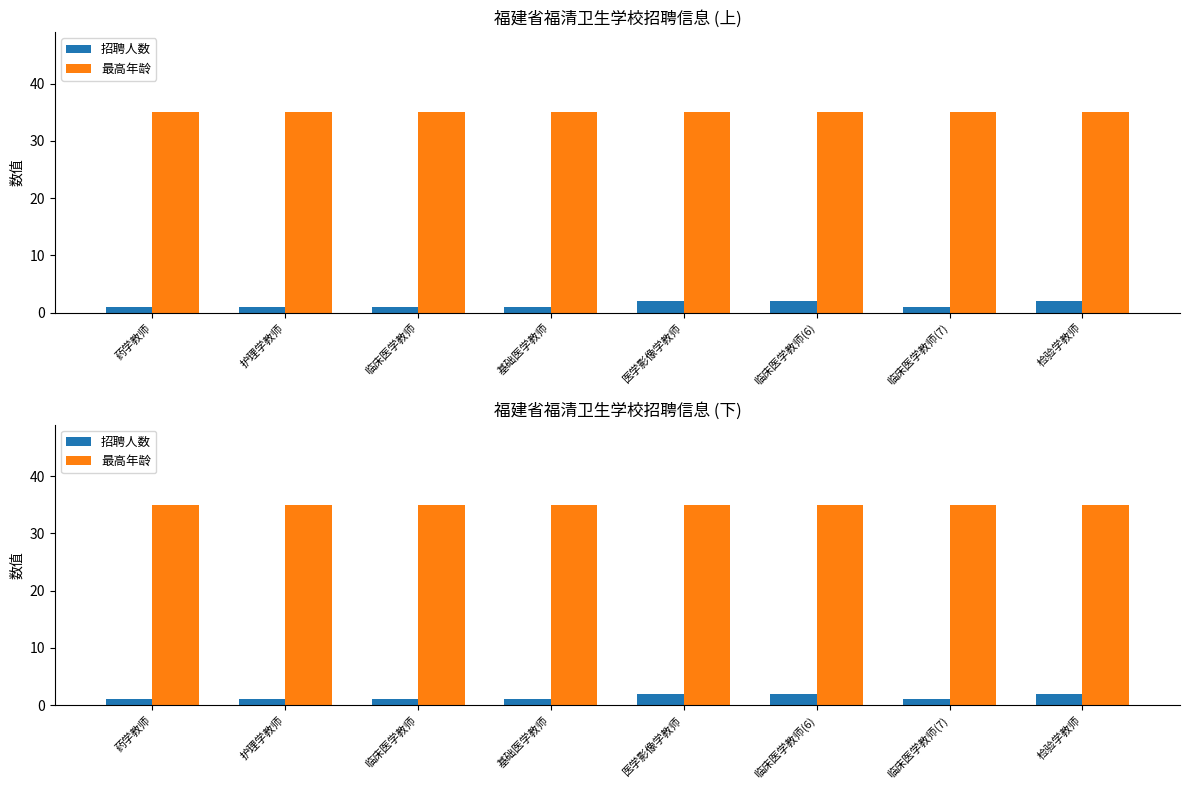

Reading left to right, transcribe all the data shown in this chart.

招聘人数: 1	1	1	1	2	2	1	2
最高年龄: 35	35	35	35	35	35	35	35